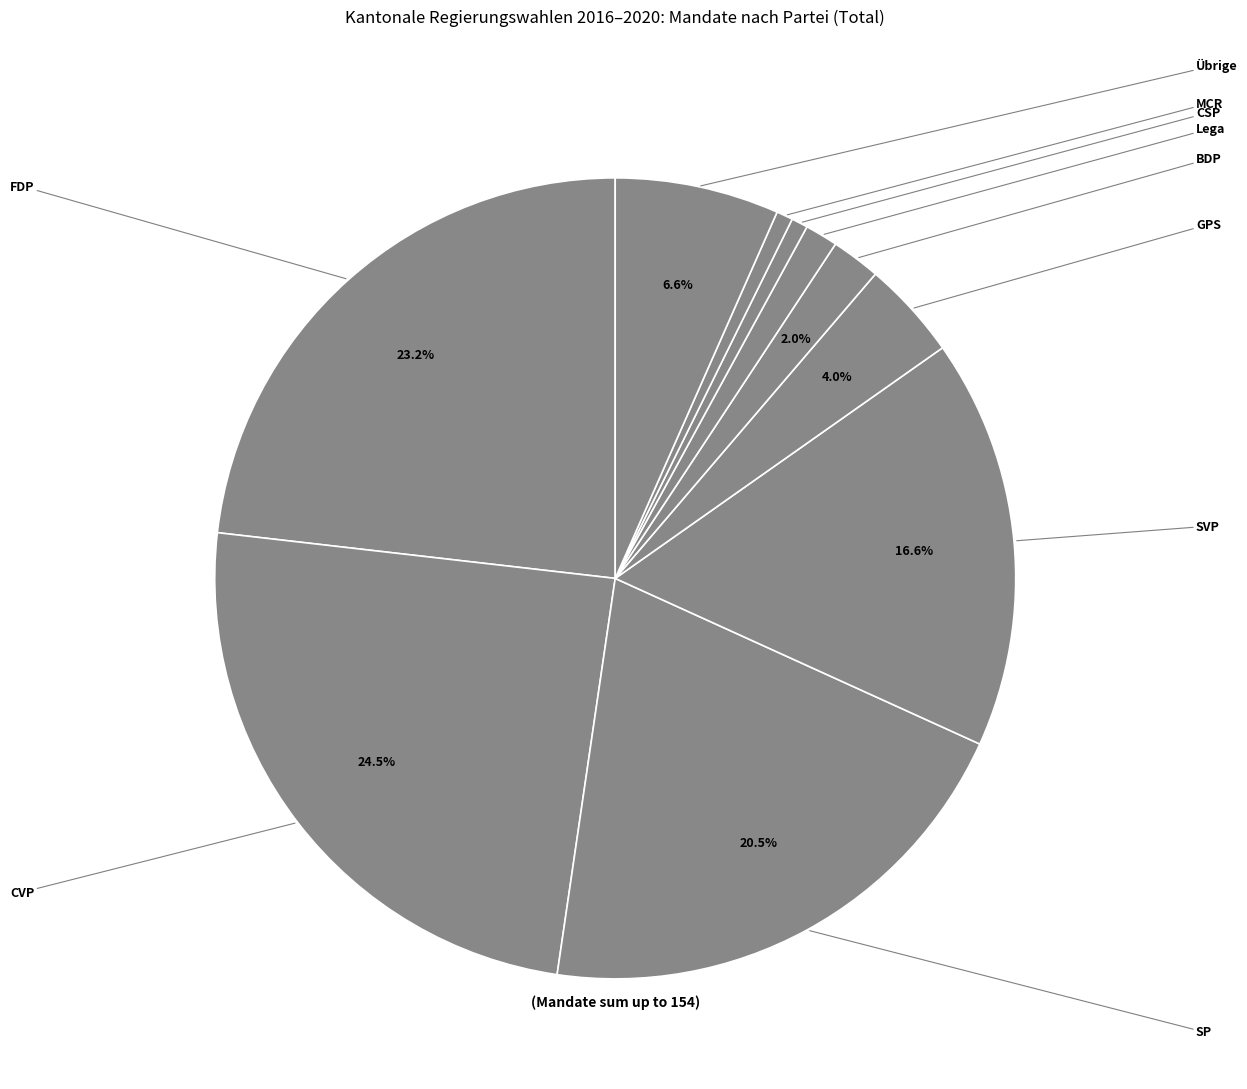

To the nearest percent, what is the average slice percentage?

10%